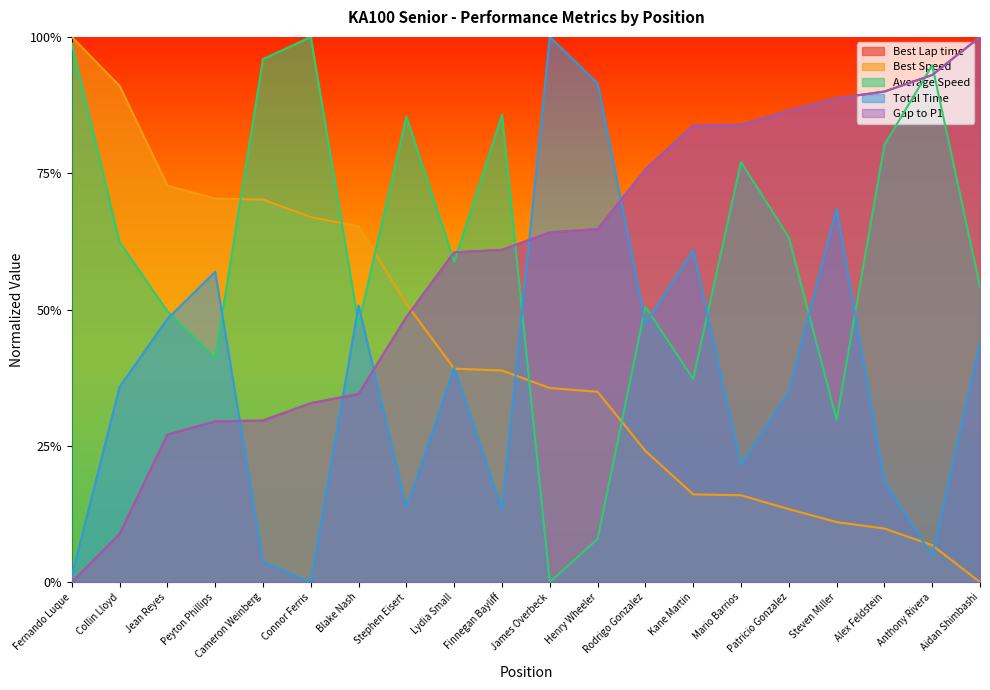

What is the label of the 2nd point from the right?

Anthony Rivera